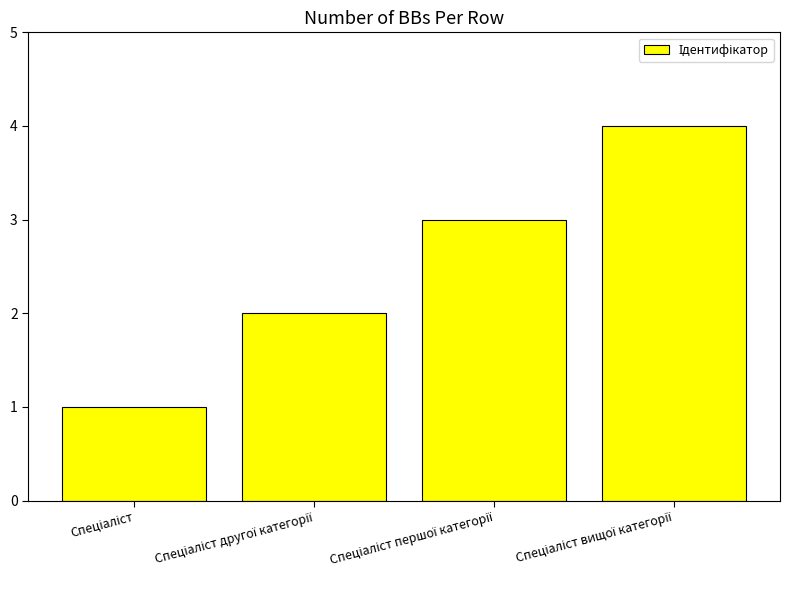

Are the bars grouped side by side (vs. stacked)?

No